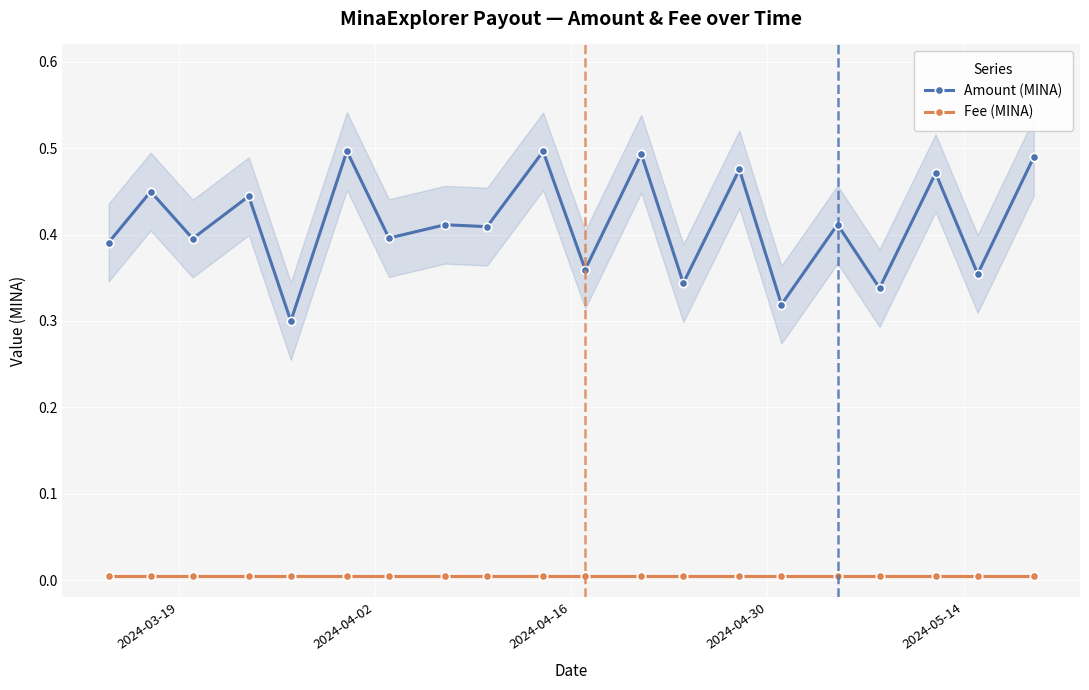

What is the average value of the Amount (MINA) series?

0.4